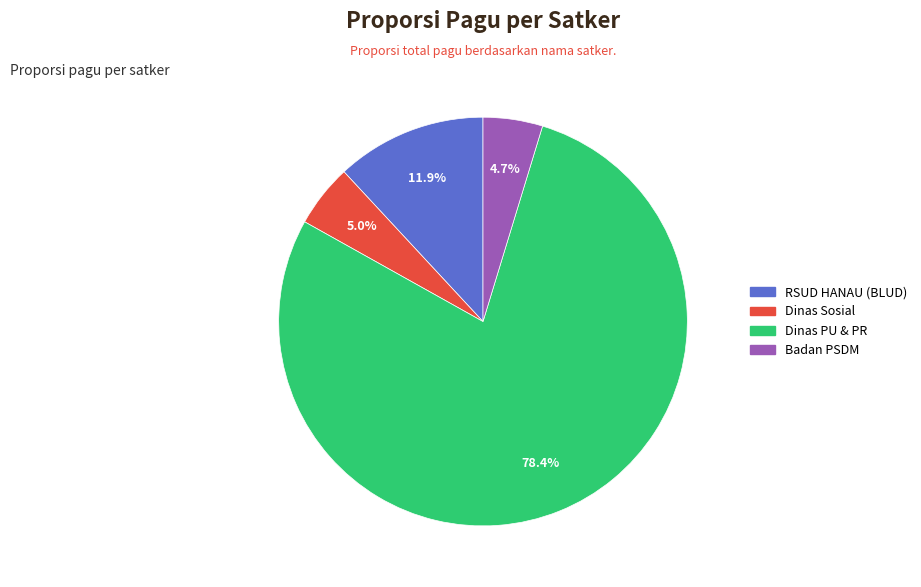

Is there any slice that represents more than half of the pie?

Yes